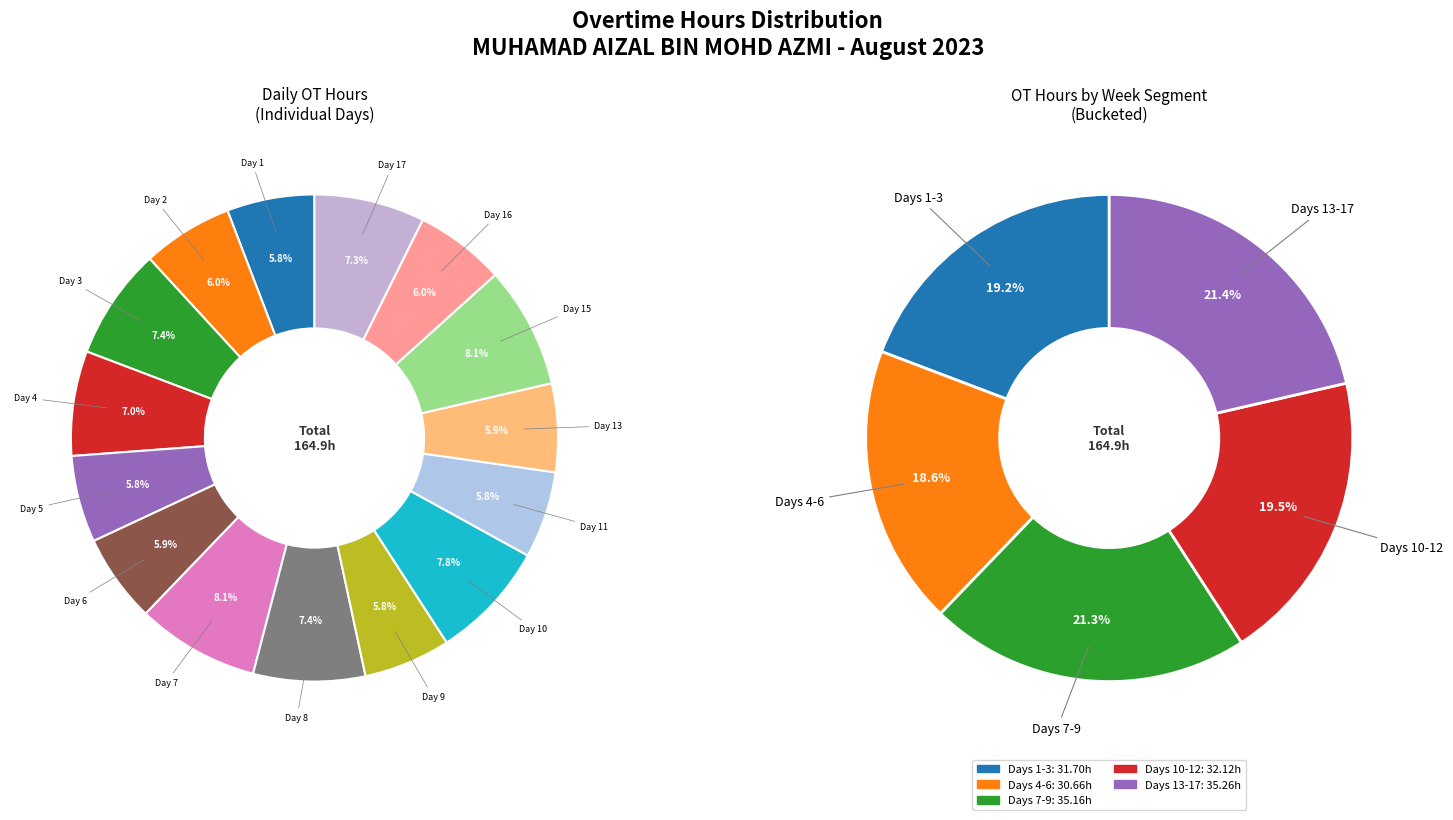

True or false: Day 4 accounts for 7% of the total.

True